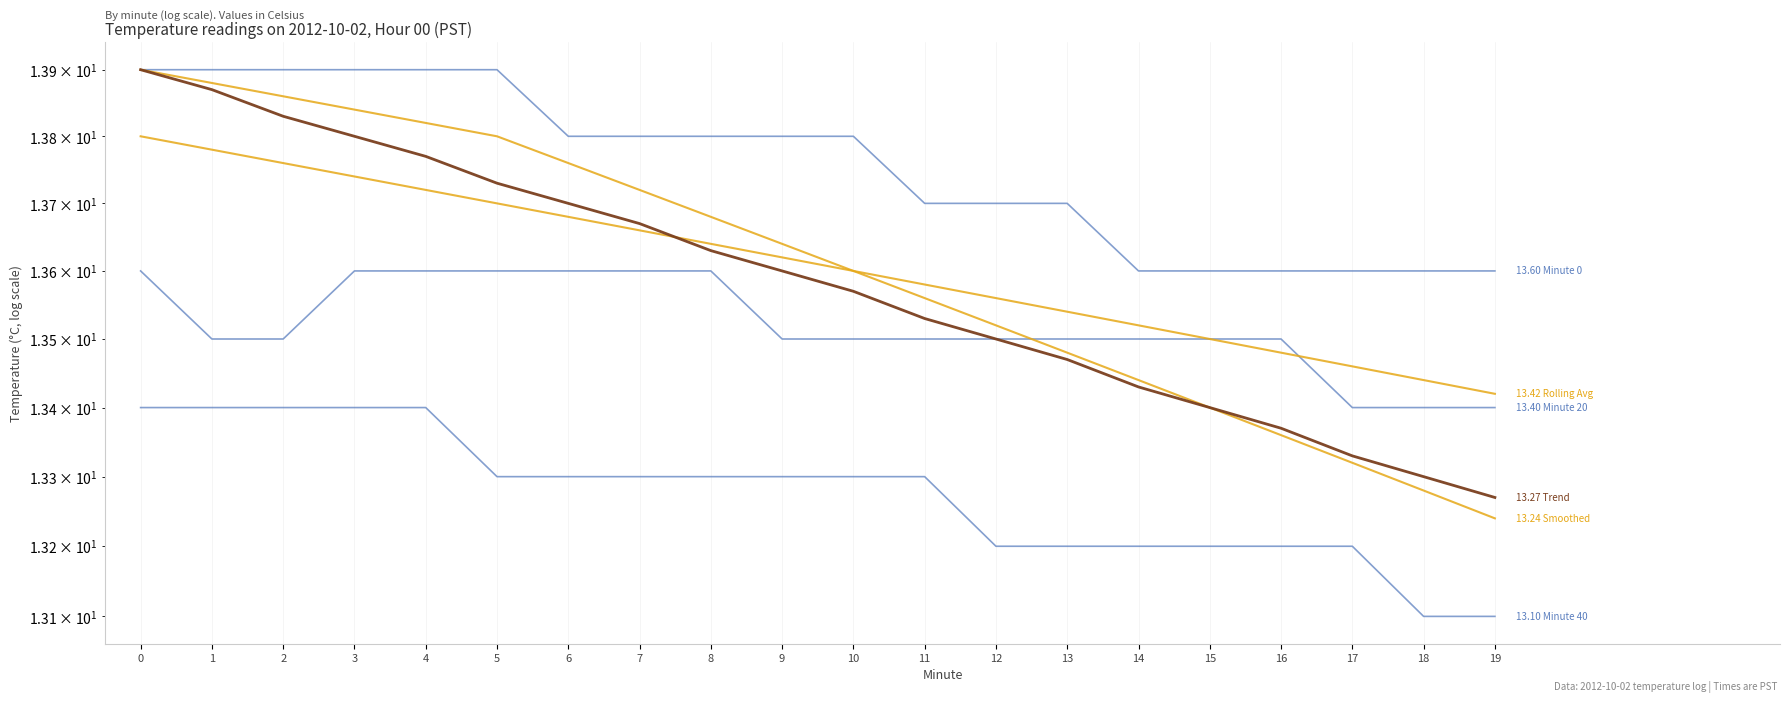

What is the sum of the Minute 20 values at 0 and 15?

27.1